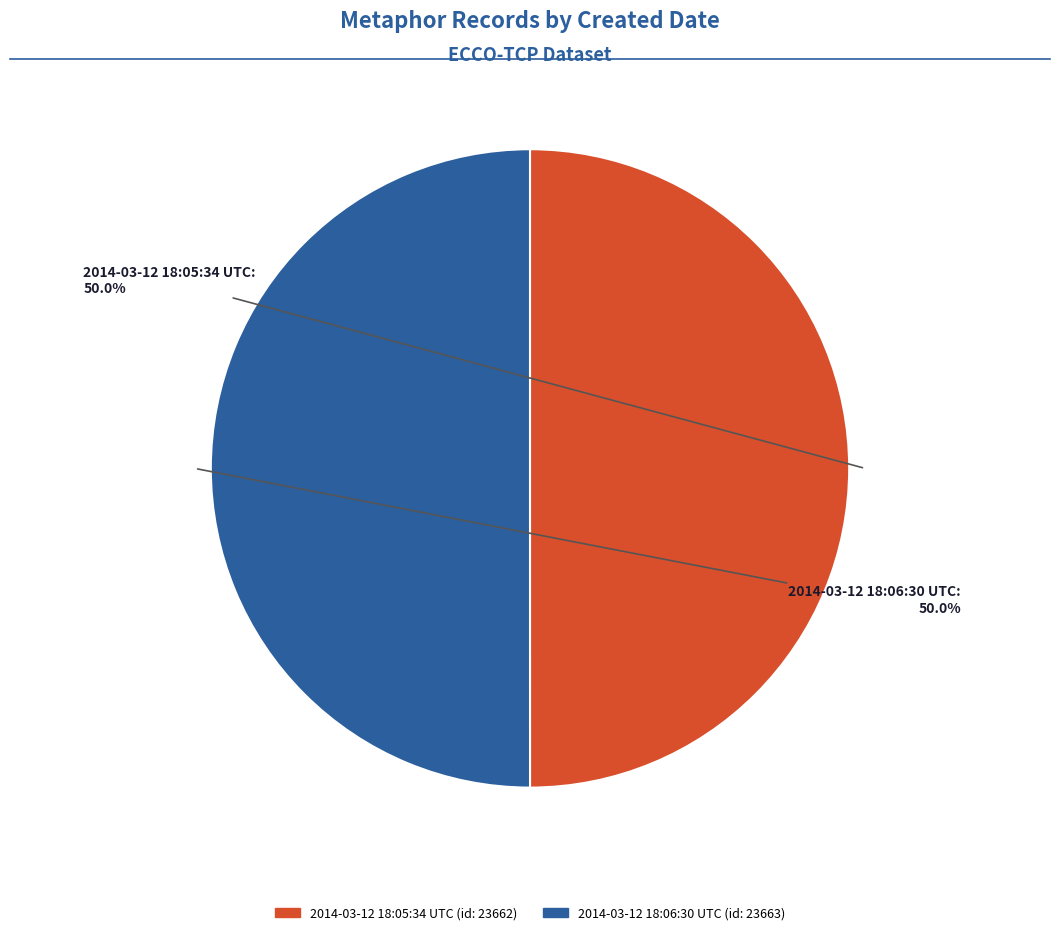

Is it true that 2014-03-12 18:06:30 UTC is 64% of the pie?

False